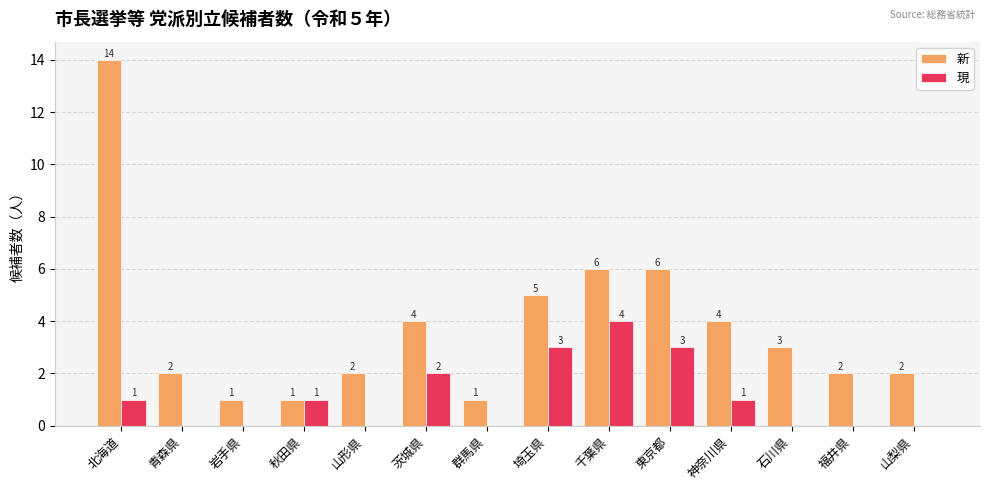

What is the approximate value of 現 at 秋田県?

1